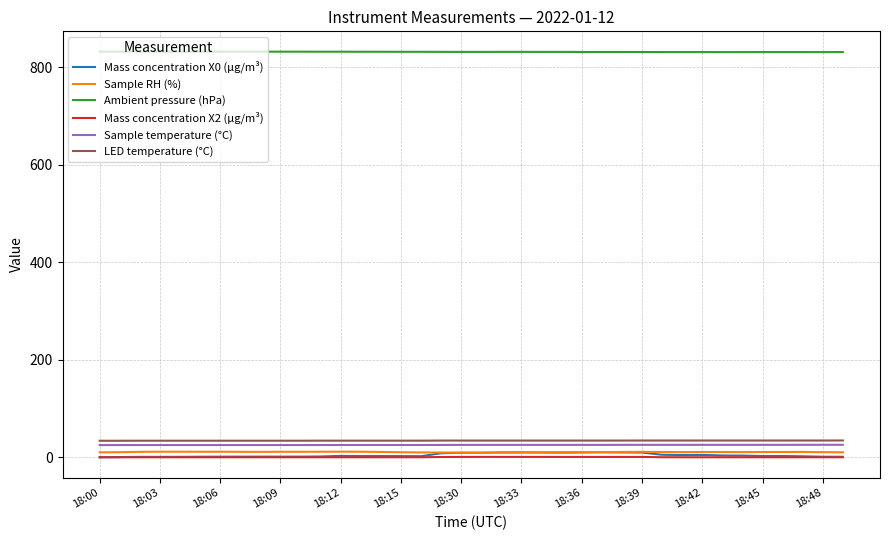

Count the number of data series in this chart.

6